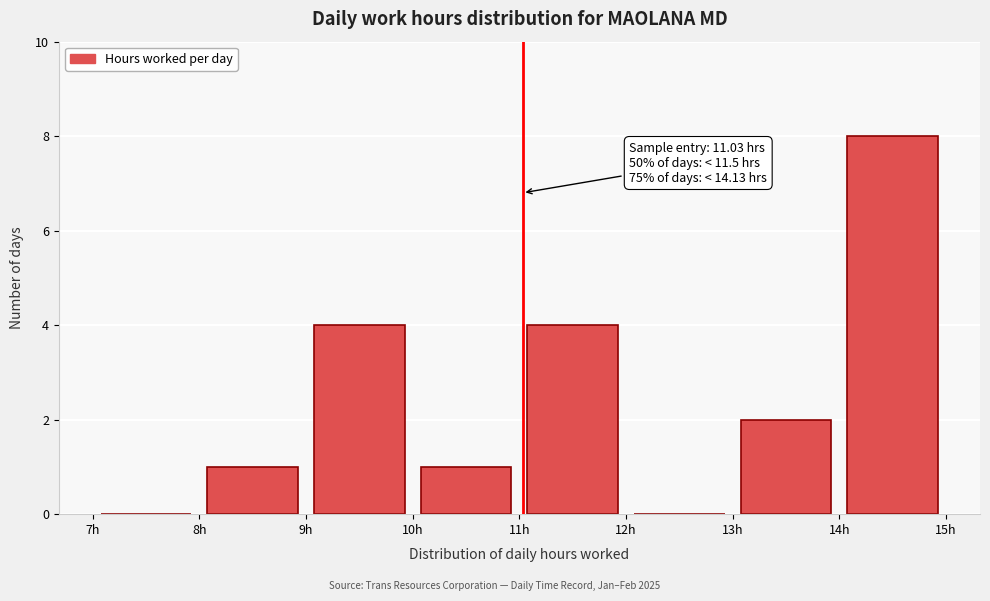

Which range on the x-axis has the tallest bar?

14 to 15